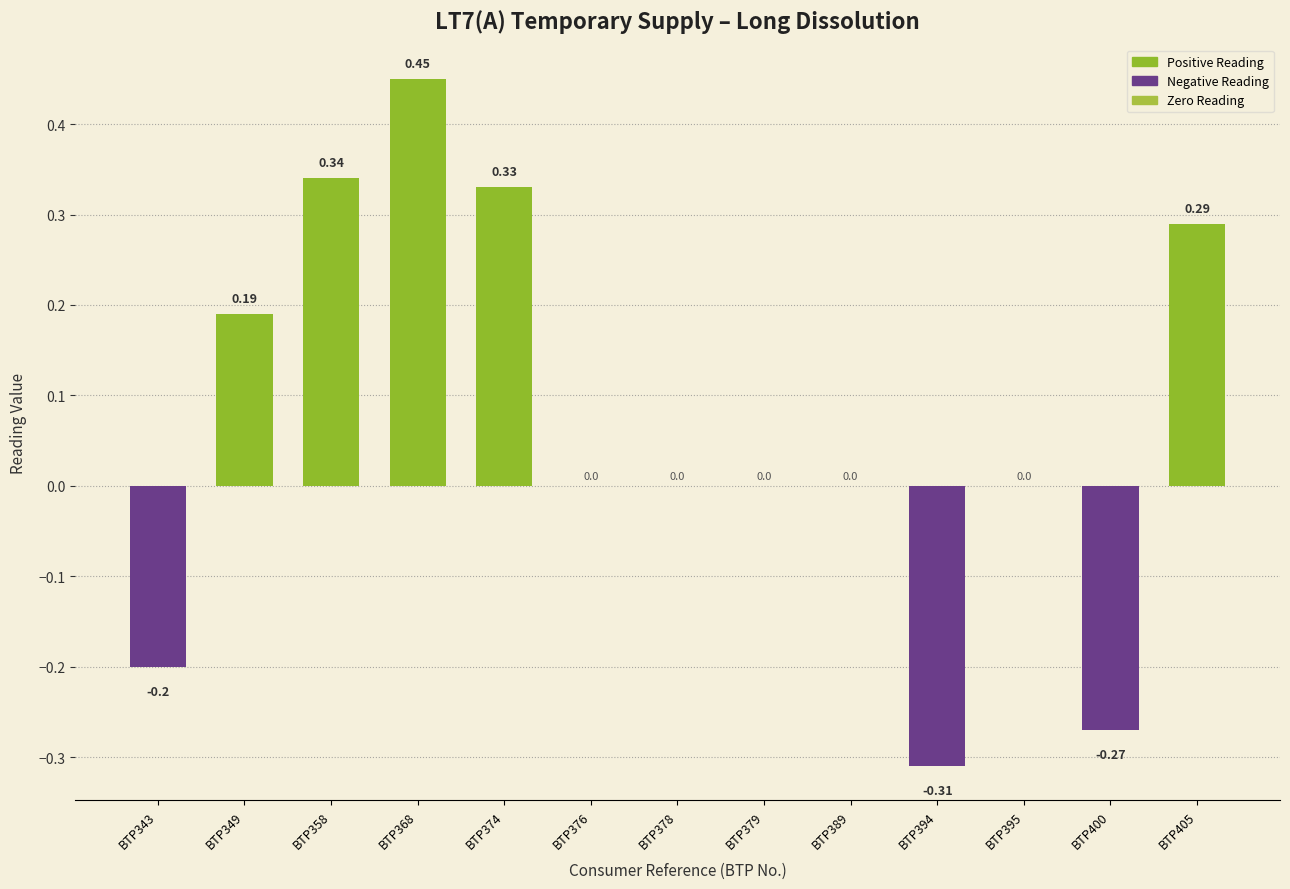

Is it true that the value at BTP405 is 0.5?

False